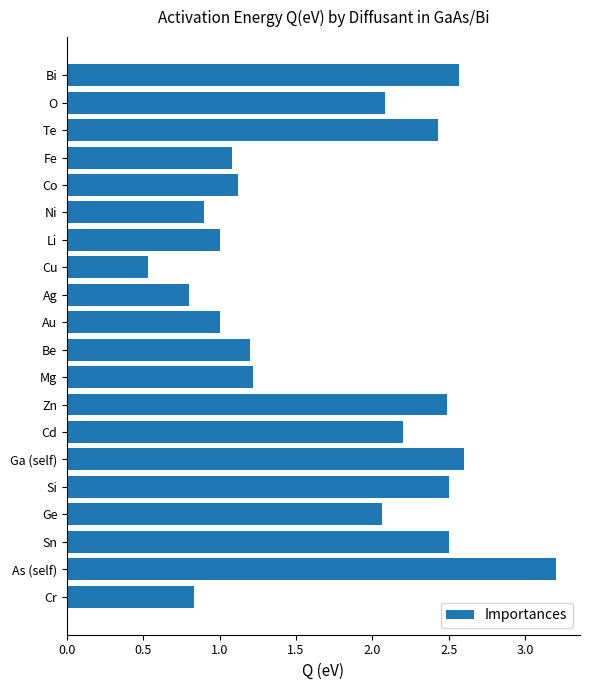

What is the sum of the values at As (self) and Mg?

4.4